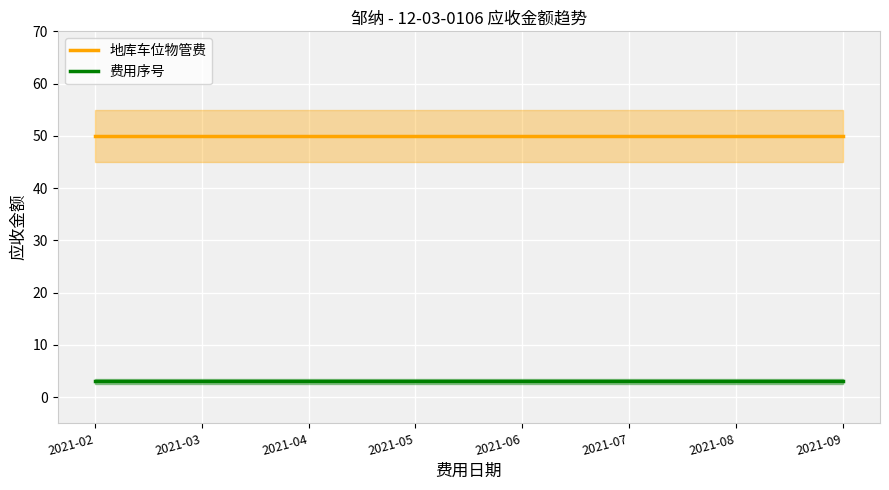

Which category has the lowest value in the 费用序号 series?

2021-02